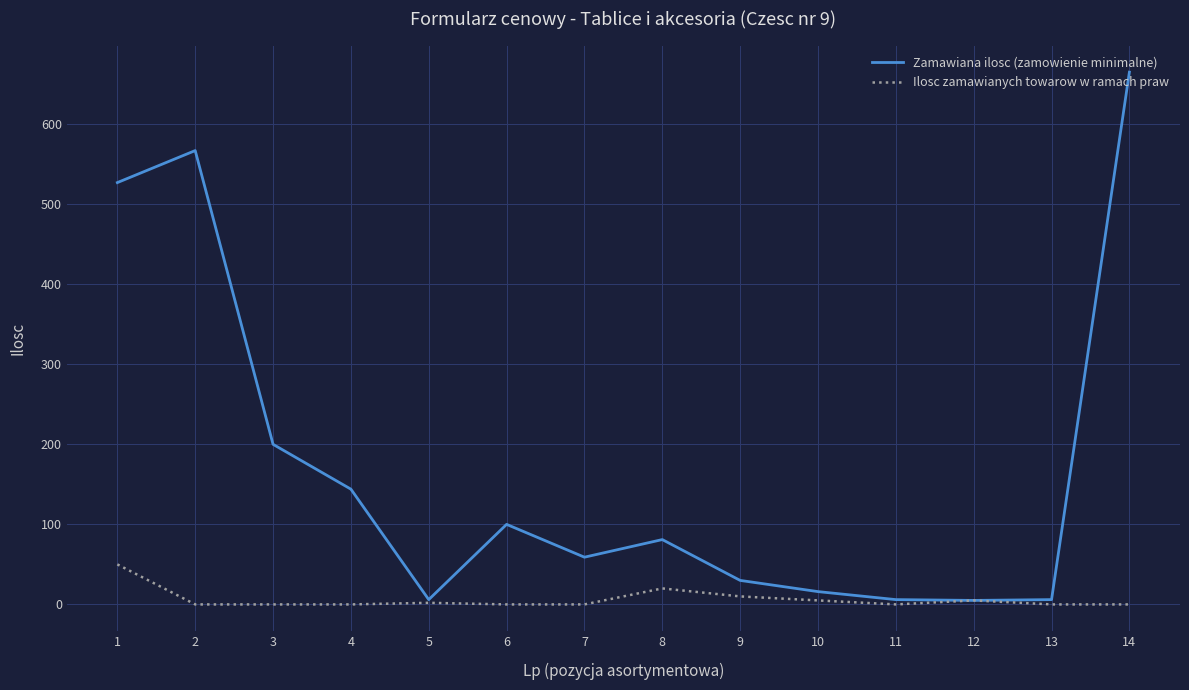

Where is Zamawiana ilosc (zamowienie minimalne) nearest to the value 335?

3